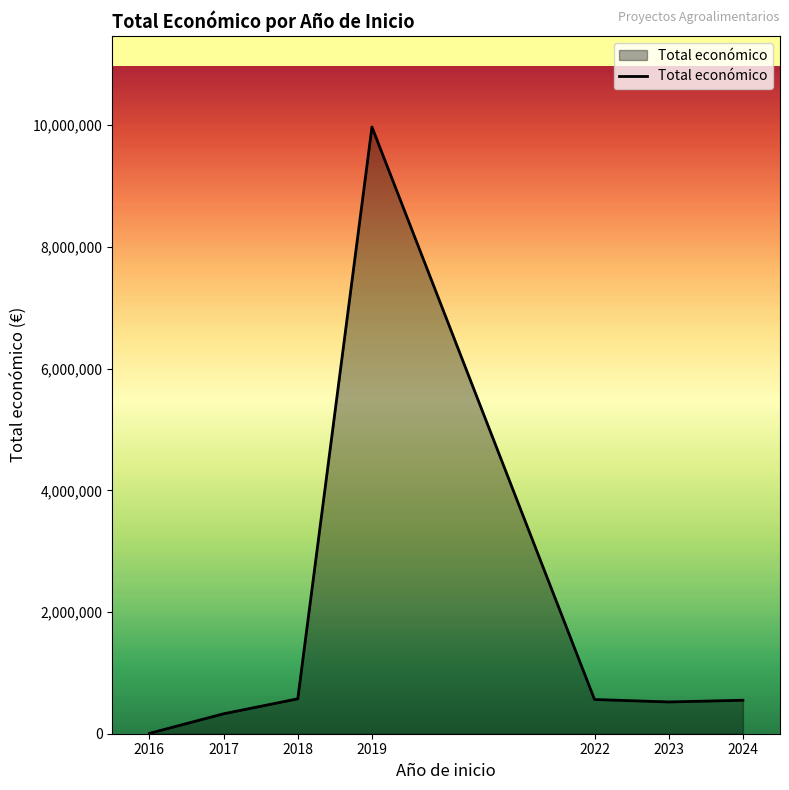

Does the chart have visible grid lines?

No